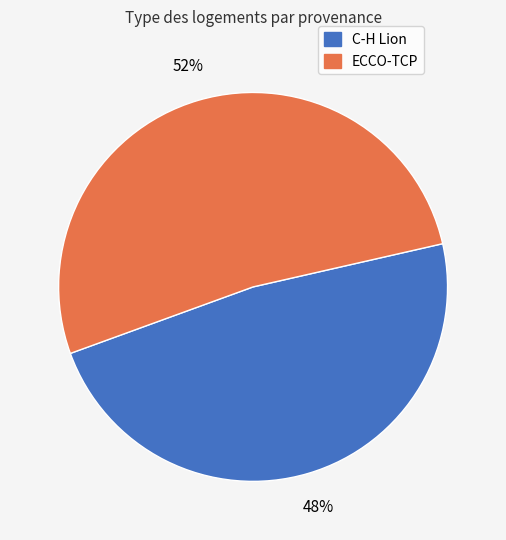

Do ECCO-TCP and C-H Lion together represent more than half of the pie?

Yes